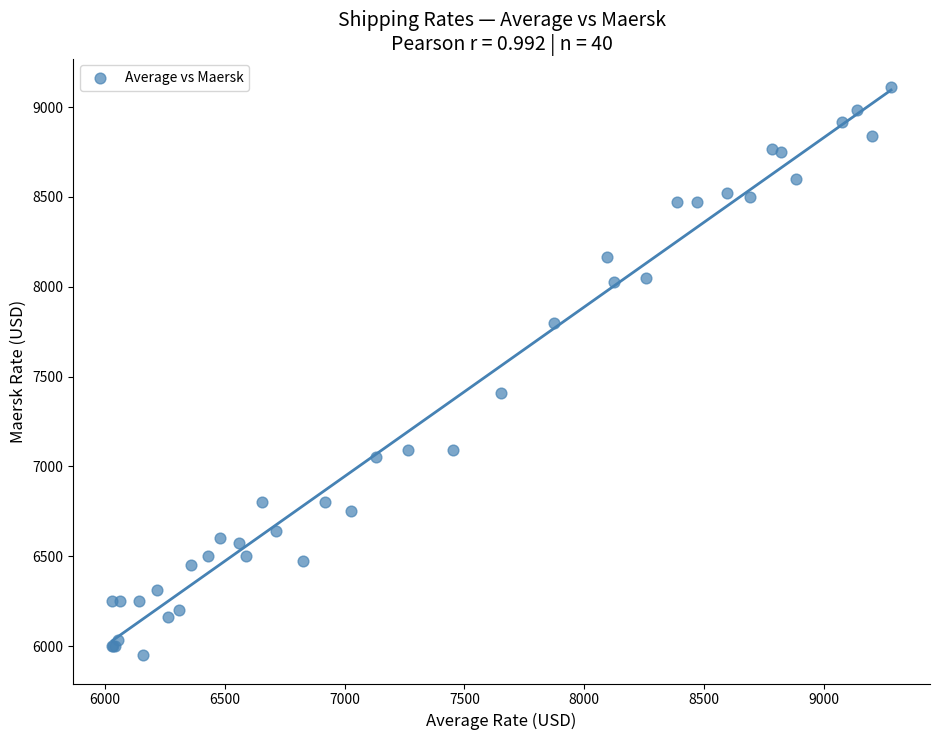

What Y value in the scatter plot is closest to 7531?

7409